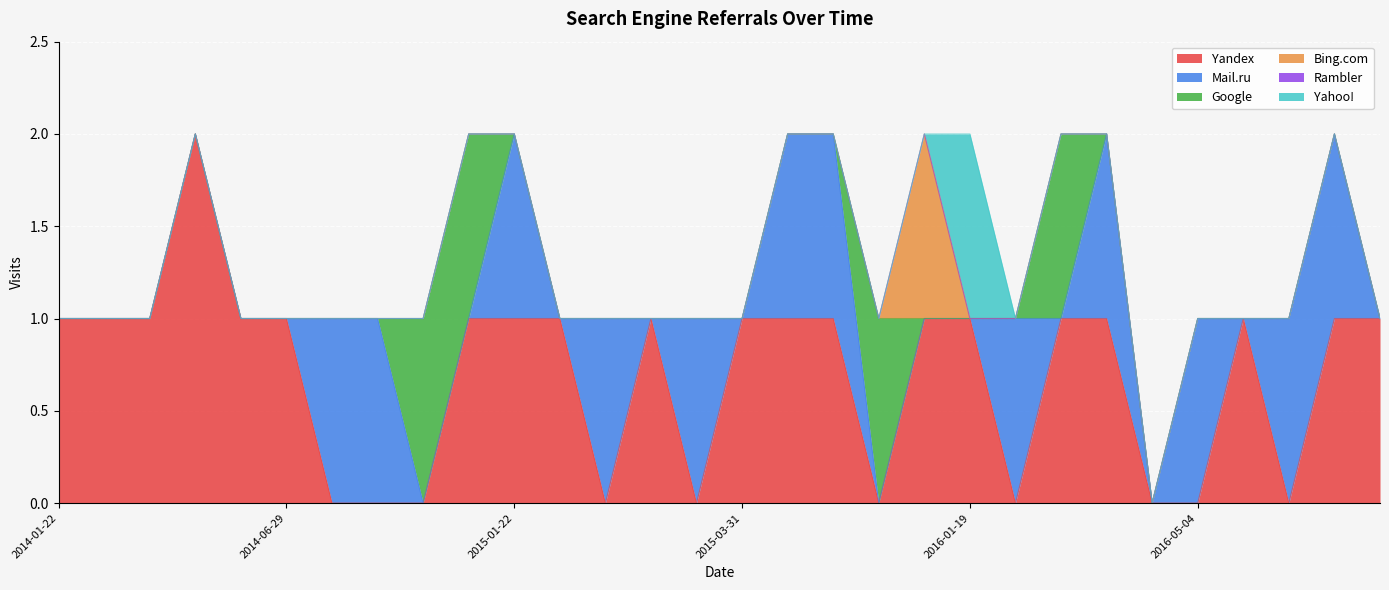

List the series in order of their peak value, lowest first.

Rambler, Mail.ru, Google, Bing.com, Yahoo!, Yandex